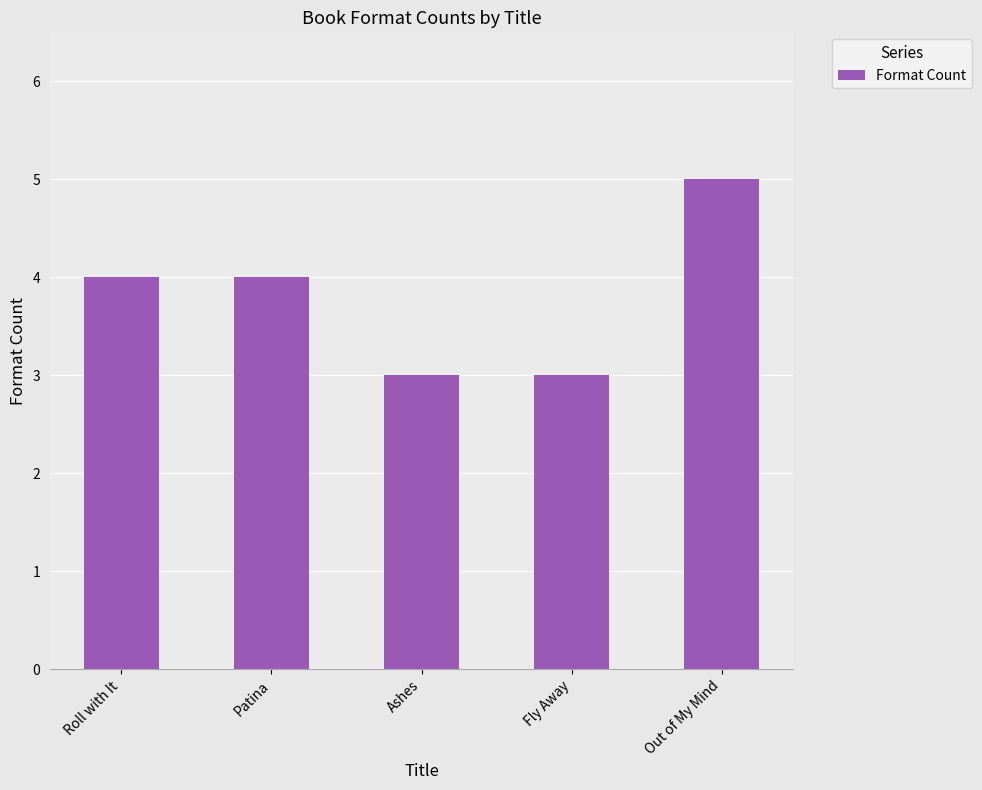

Reading left to right, what are all the values shown in this chart?

Roll with It=4	Patina=4	Ashes=3	Fly Away=3	Out of My Mind=5